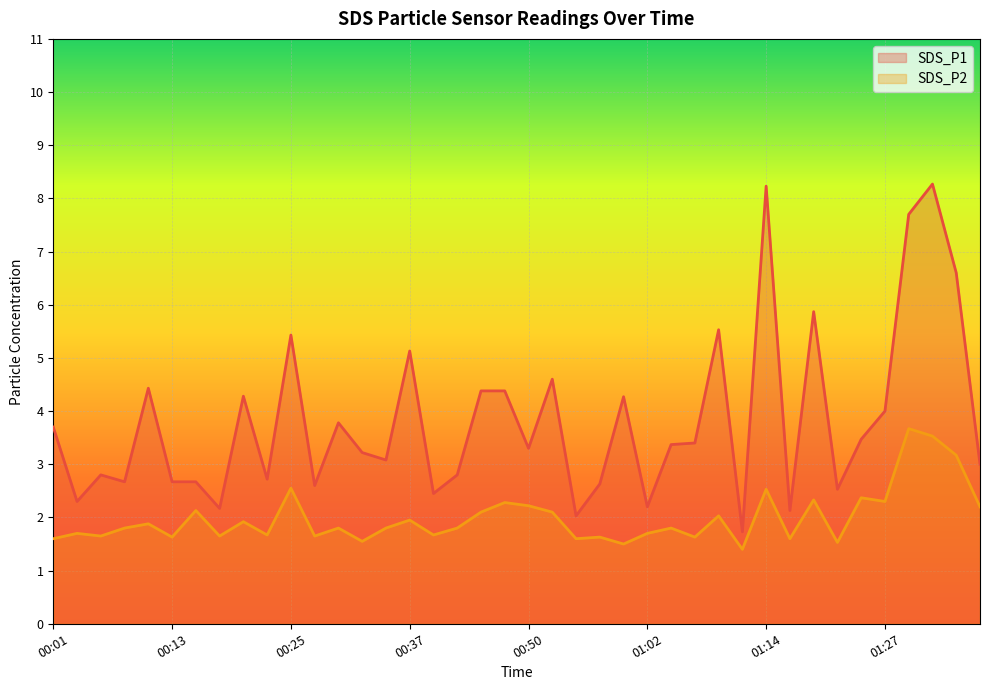

List the series in order of their overall mean, lowest first.

SDS_P2, SDS_P1